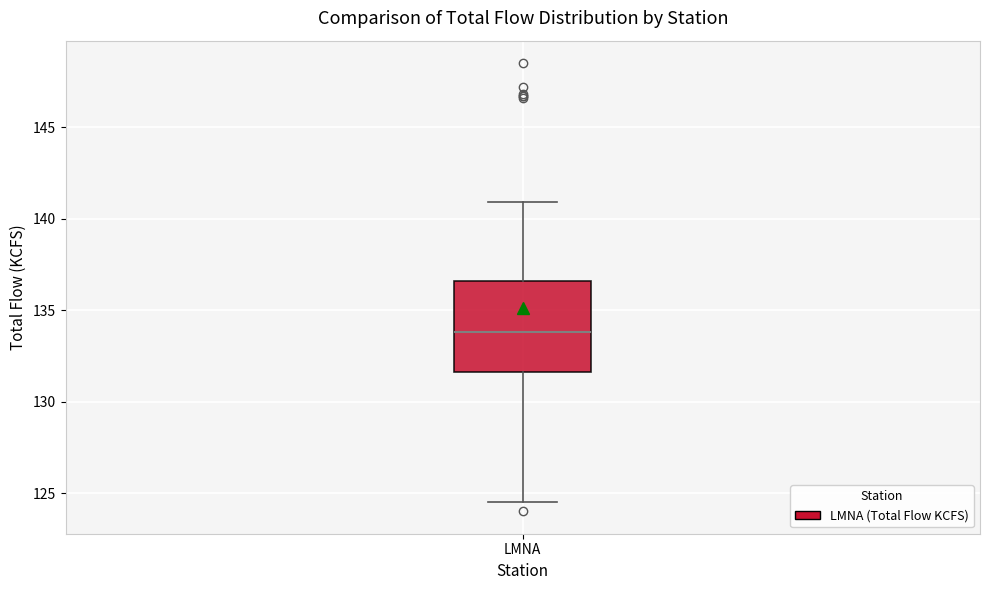

Read this box plot against the y-axis: the position of the median line, the range covered by the box, and the ends of both whiskers. The values are not printed on the chart, so give them approximately, as read against the axis.

median 134.0, box 131.5 to 136.5, whiskers 124.5 to 141.0